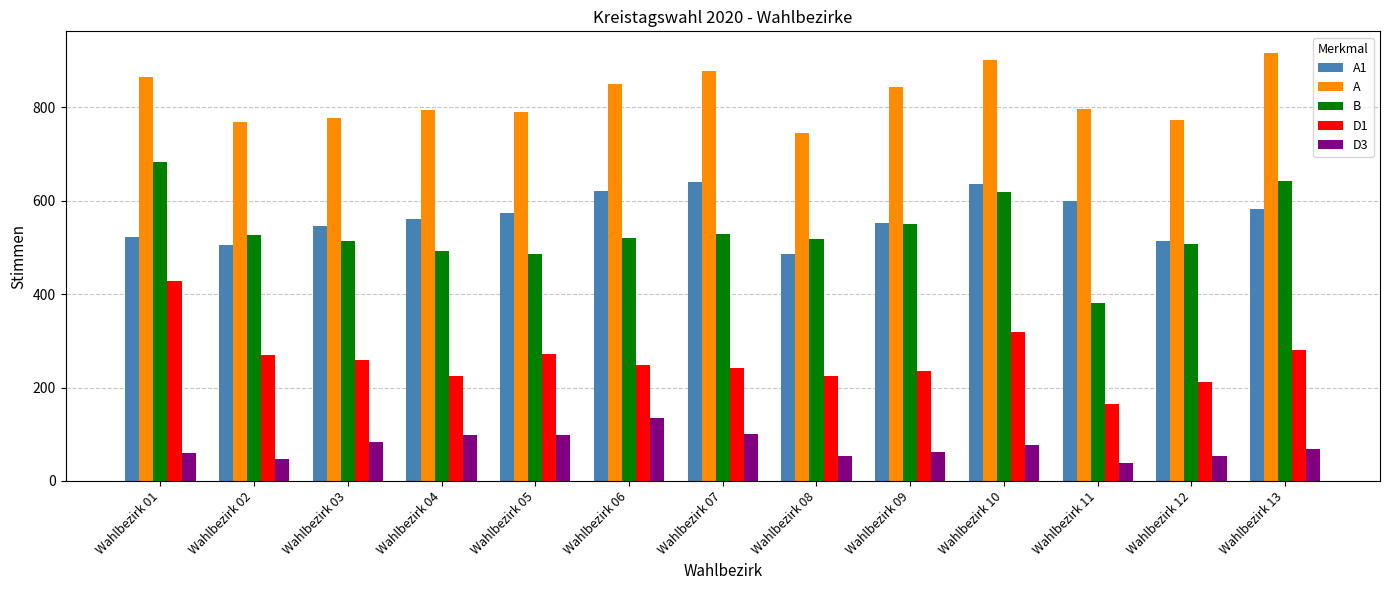

The A1 series shows 195 at Wahlbezirk 11. True or false?

False